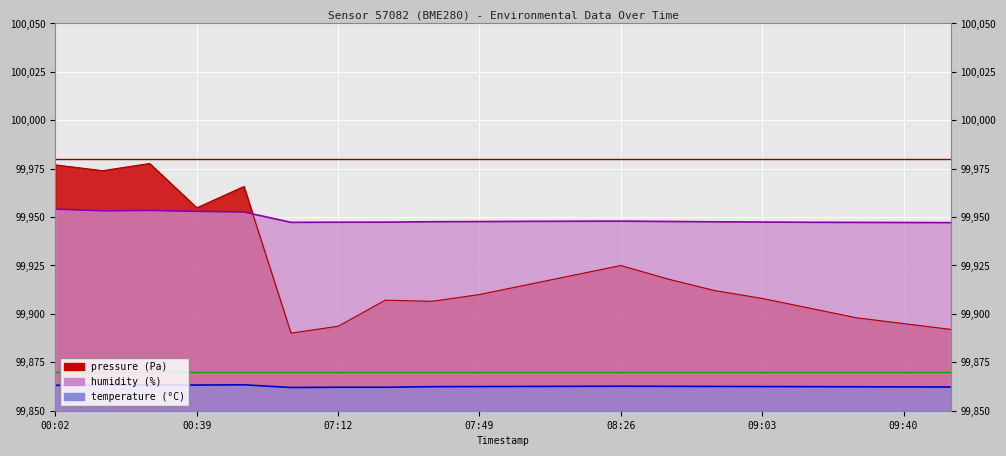

Rank the categories by humidity value from highest to lowest.

00:02, 00:26, 00:14, 00:39, 00:51, 08:26, 08:14, 08:01, 08:39, 07:49, 07:37, 08:51, 09:03, 07:24, 07:12, 09:15, 07:00, 09:28, 09:40, 09:52